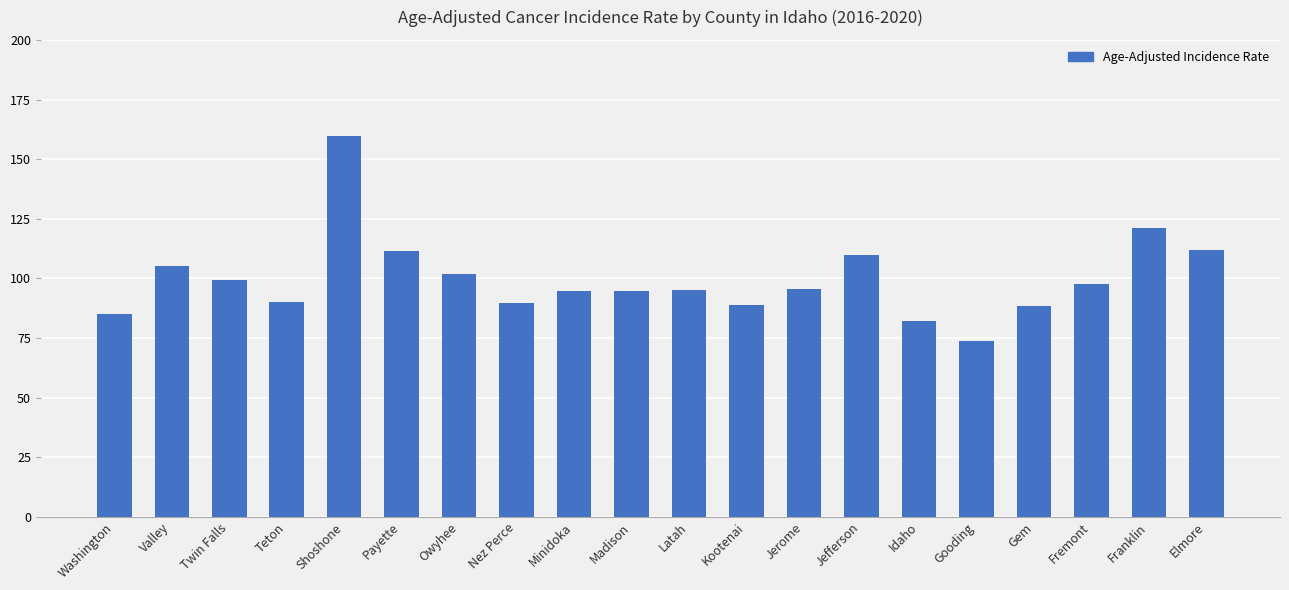

What is the minimum value shown in the chart?

73.7